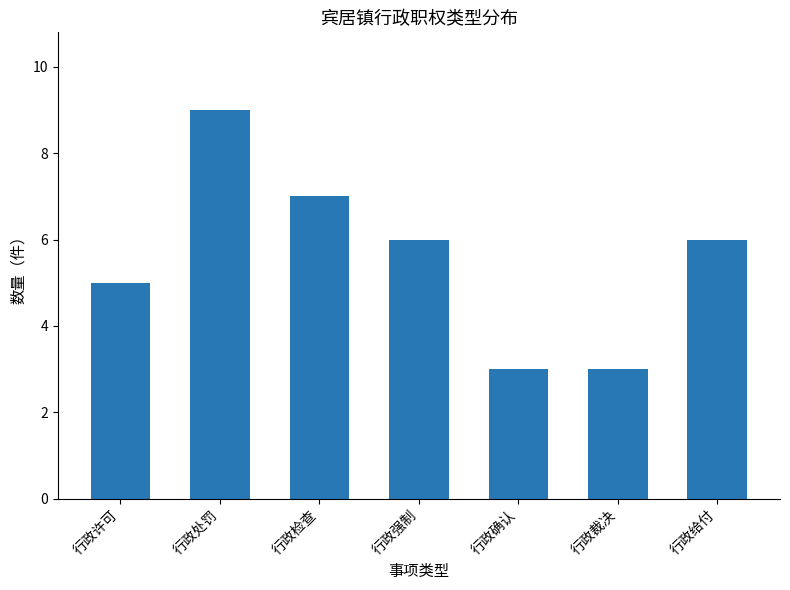

Are the bars horizontal?

No